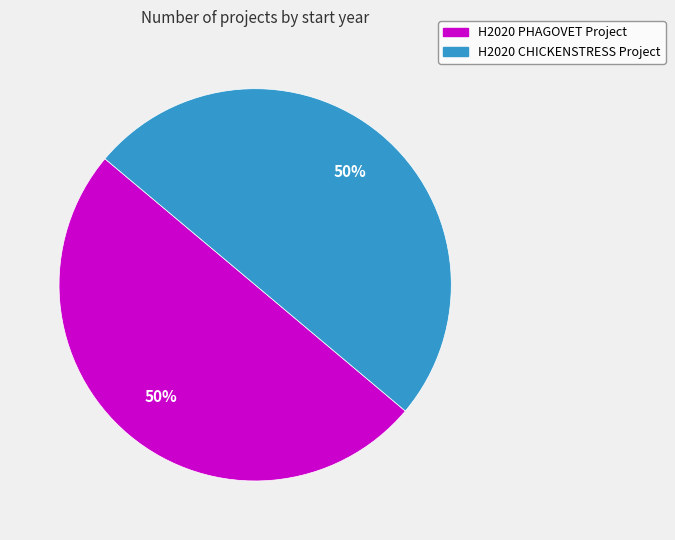

To the nearest percent, what portion does H2020 CHICKENSTRESS Project represent?

50%